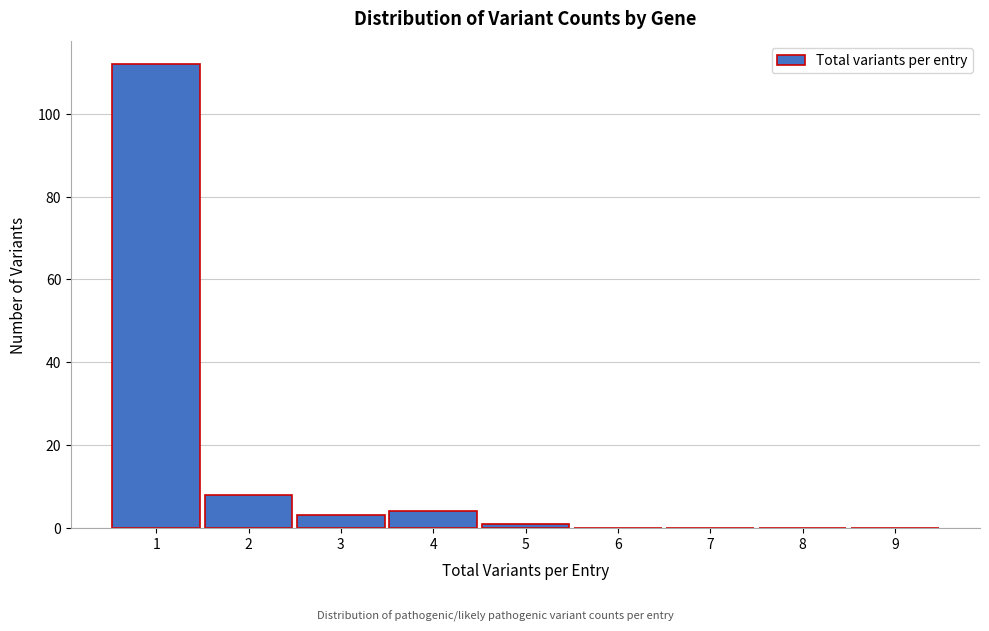

Reading right to left, what are all the values shown in this chart?

9=0	8=0	7=0	6=0	5=1	4=4	3=3	2=8	1=112